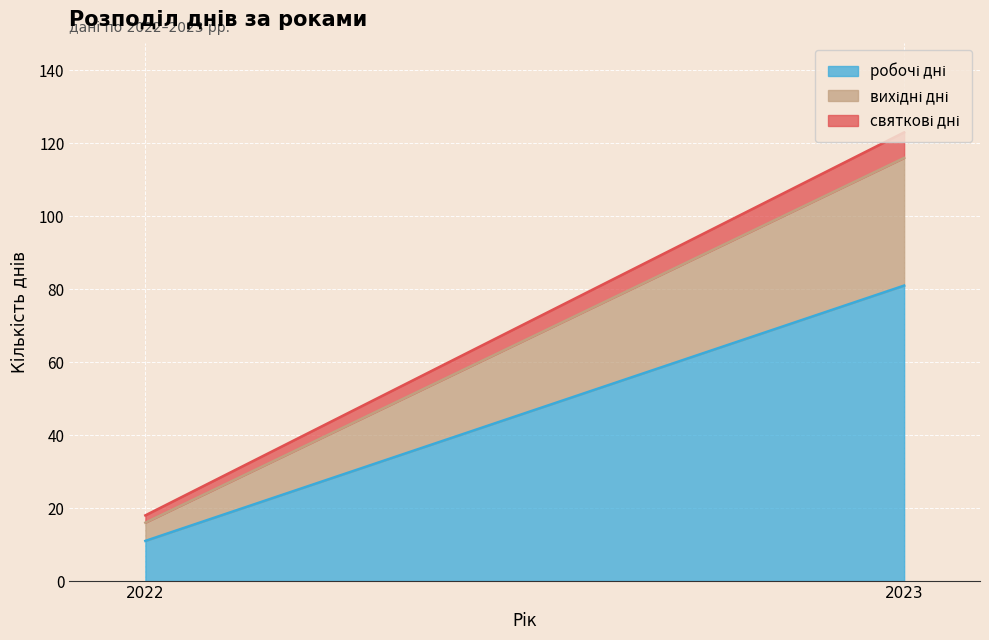

True or false: робочі дні has a value of 121 at 2023.

False